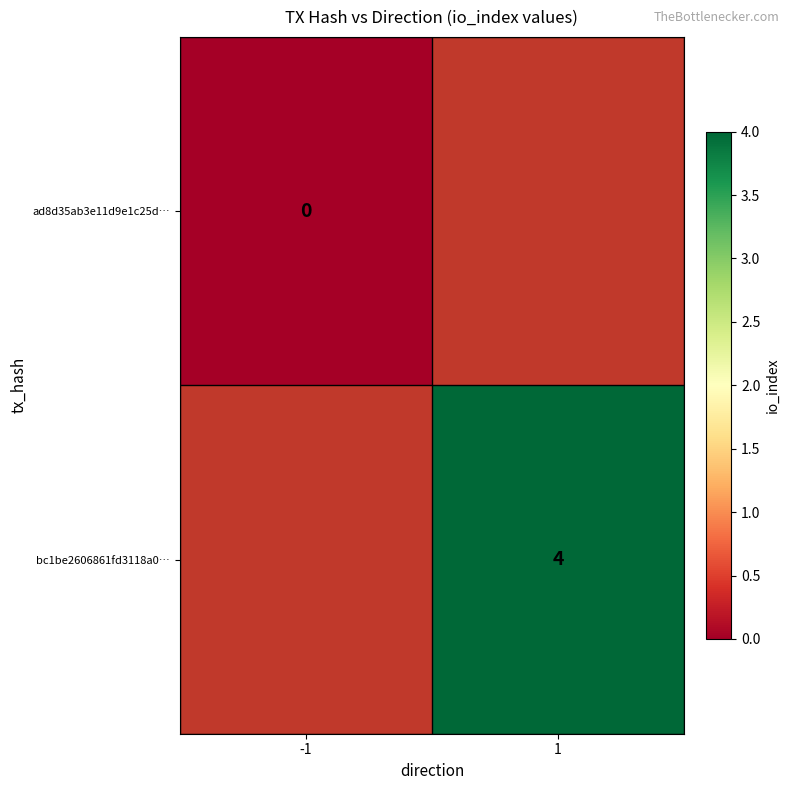

The value of bc1be2606861fd3118a0… at 1 is 5.9. True or false?

False